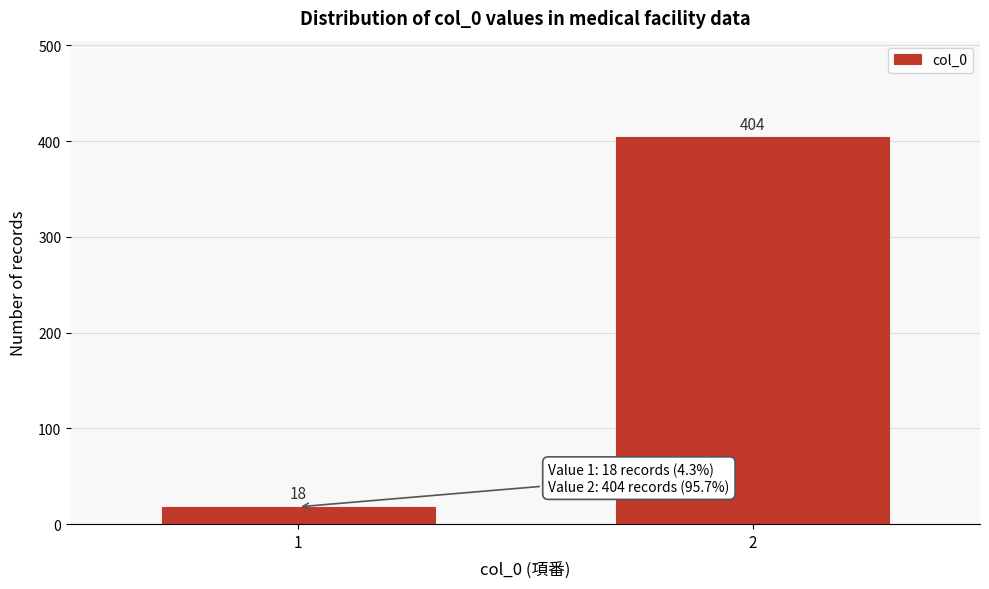

Reading left to right, extract all data points from this chart.

1=18	2=404